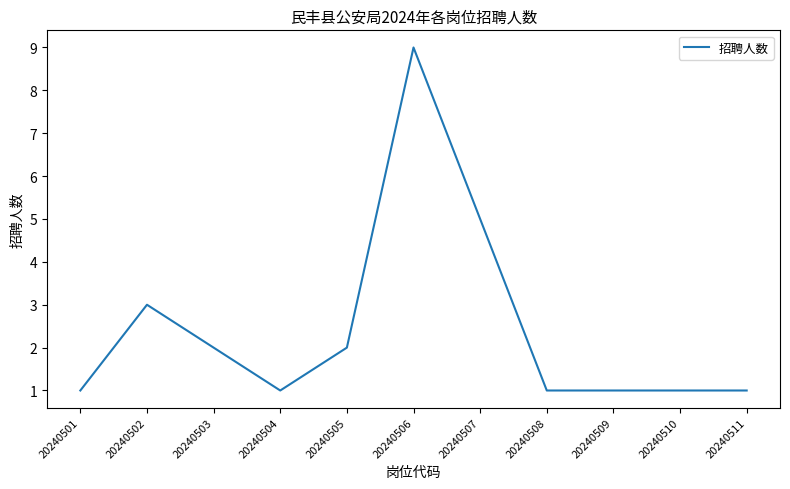

What is the sum of the values at 20240506 and 20240505?

11